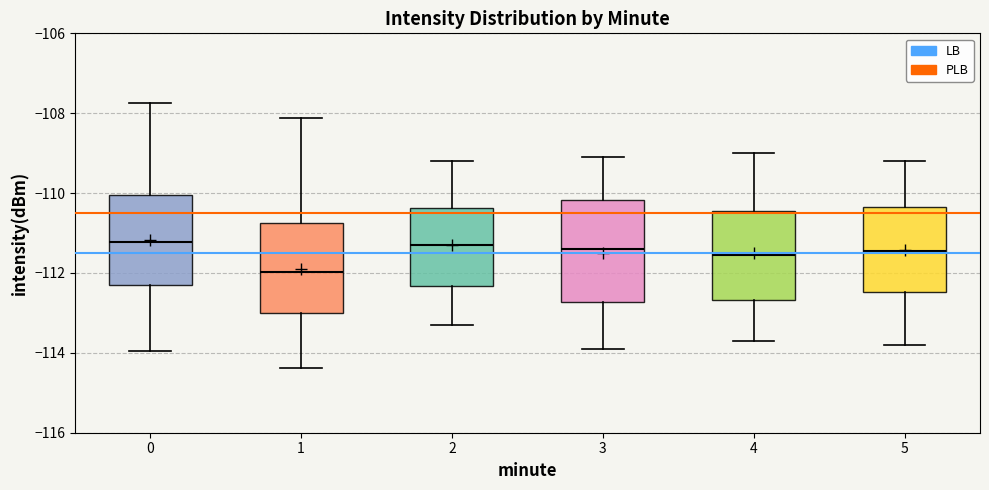

Where does the upper whisker of the box at x = 4 end on the y-axis? The values are not printed on the chart, so give them approximately, as read against the axis.

-109.0